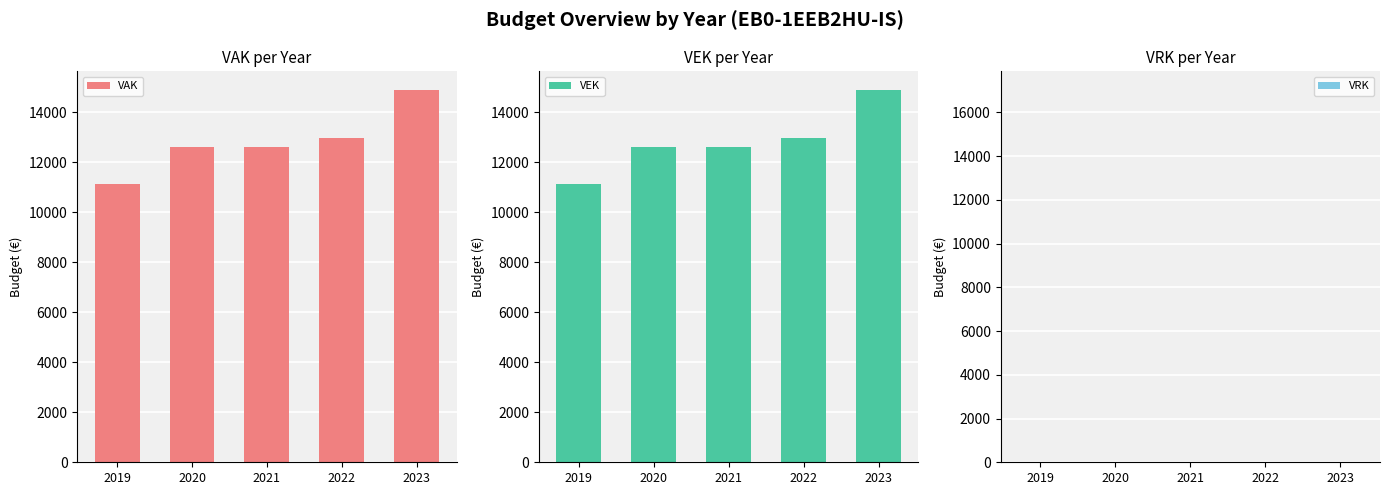

Between 2020 and 2023, which series saw the biggest shift?

VAK